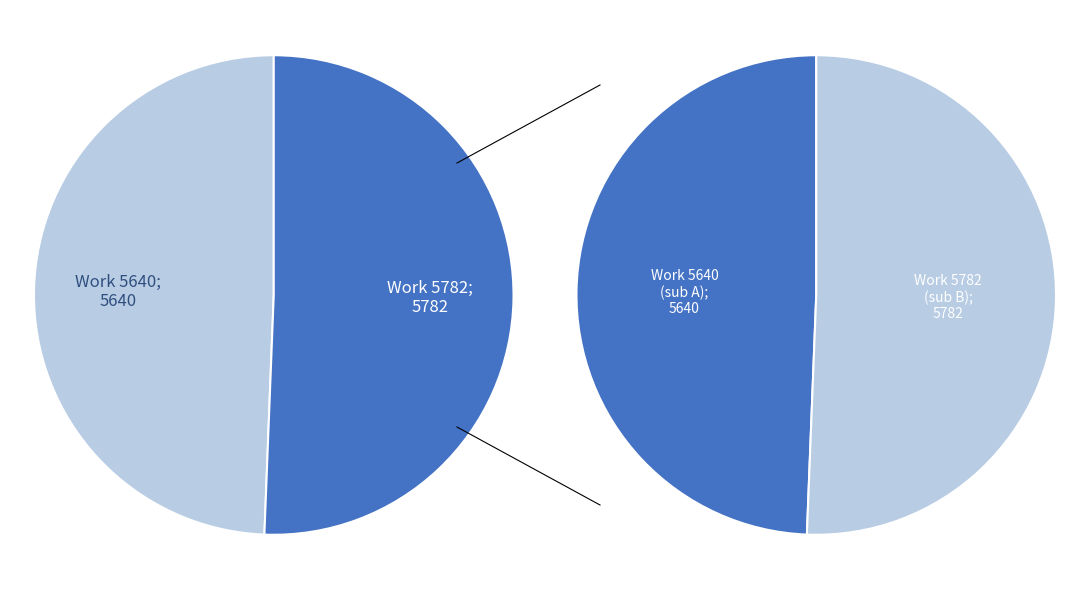

Is there a majority slice in this chart?

Yes